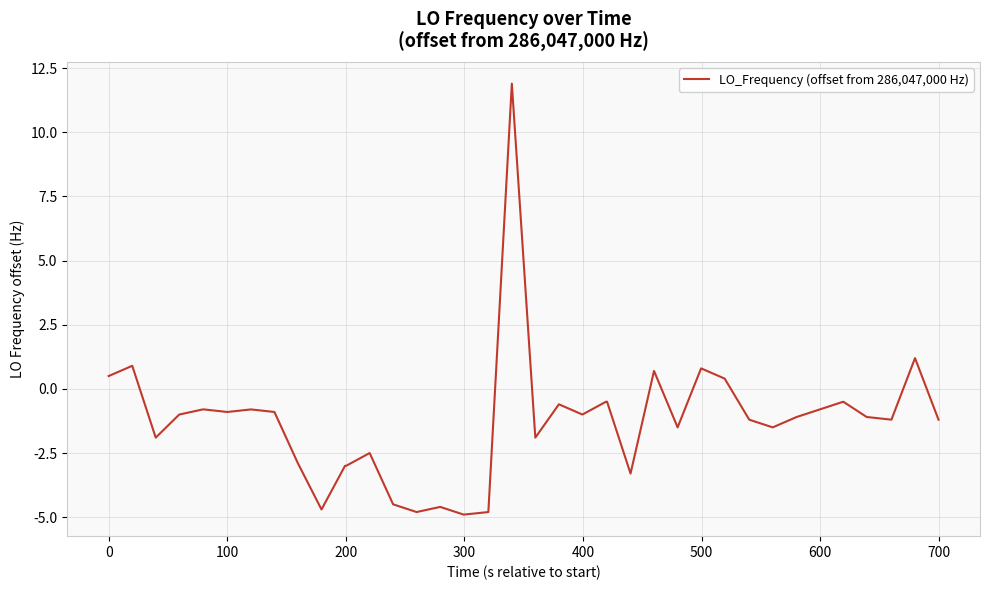

What is the smallest value displayed?

-4.9